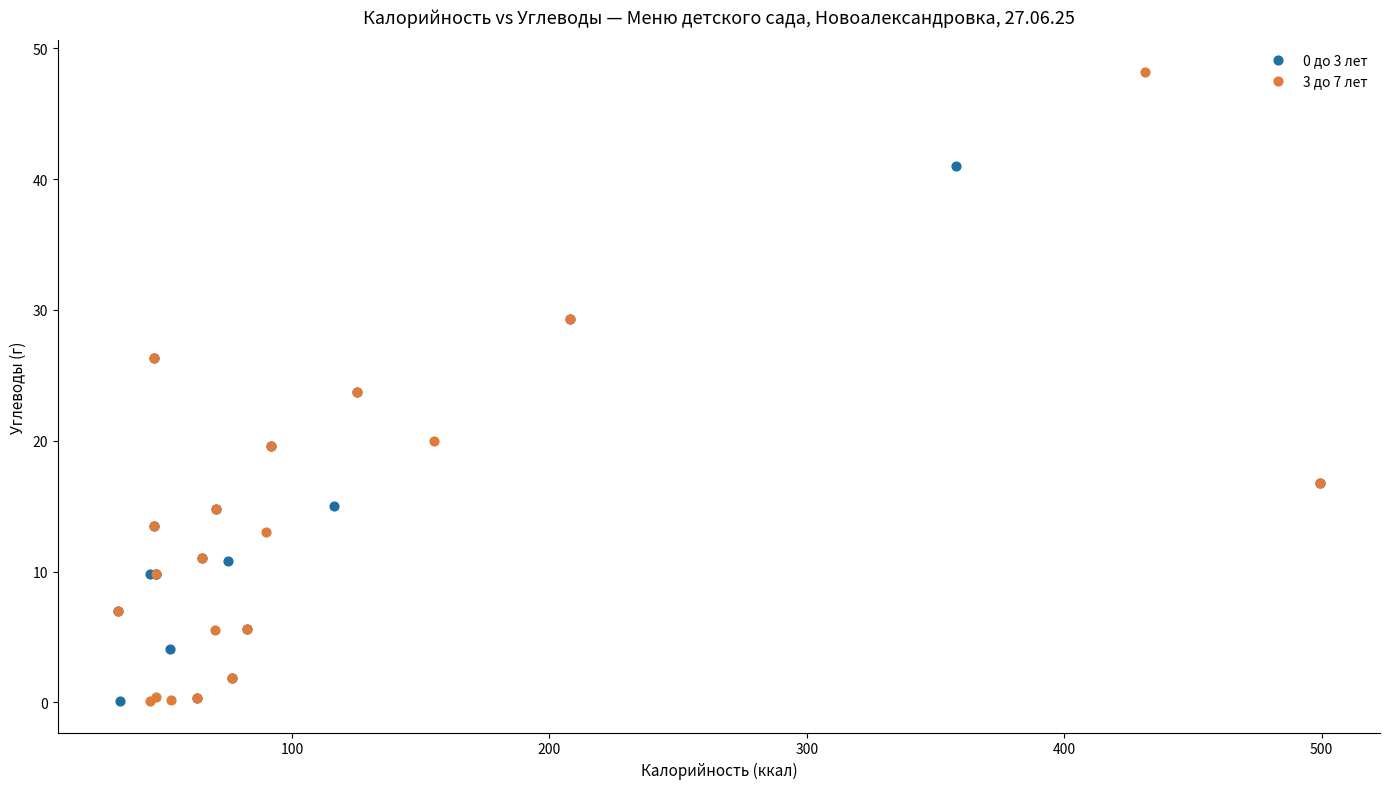

Which series has the largest Y range (max minus min)?

3 до 7 лет